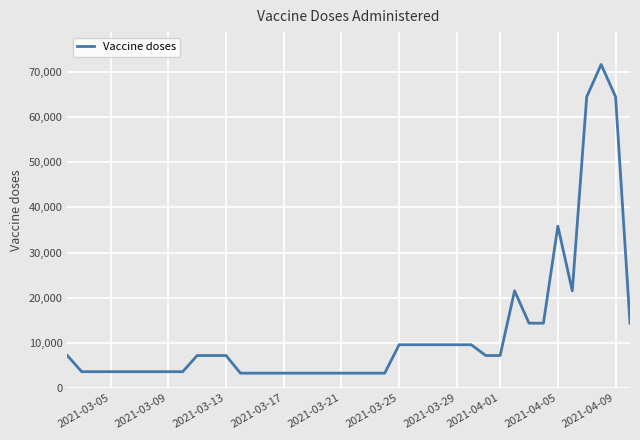

What is the difference between the maximum and minimum values?

68438